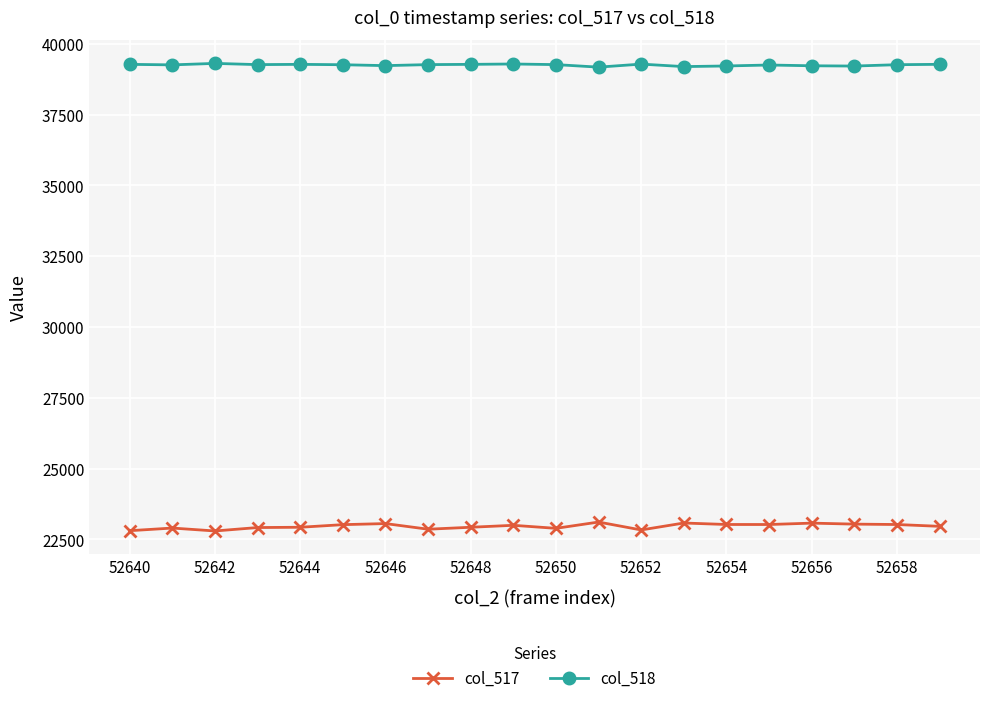

True or false: col_517 and col_518 intersect in this chart.

False